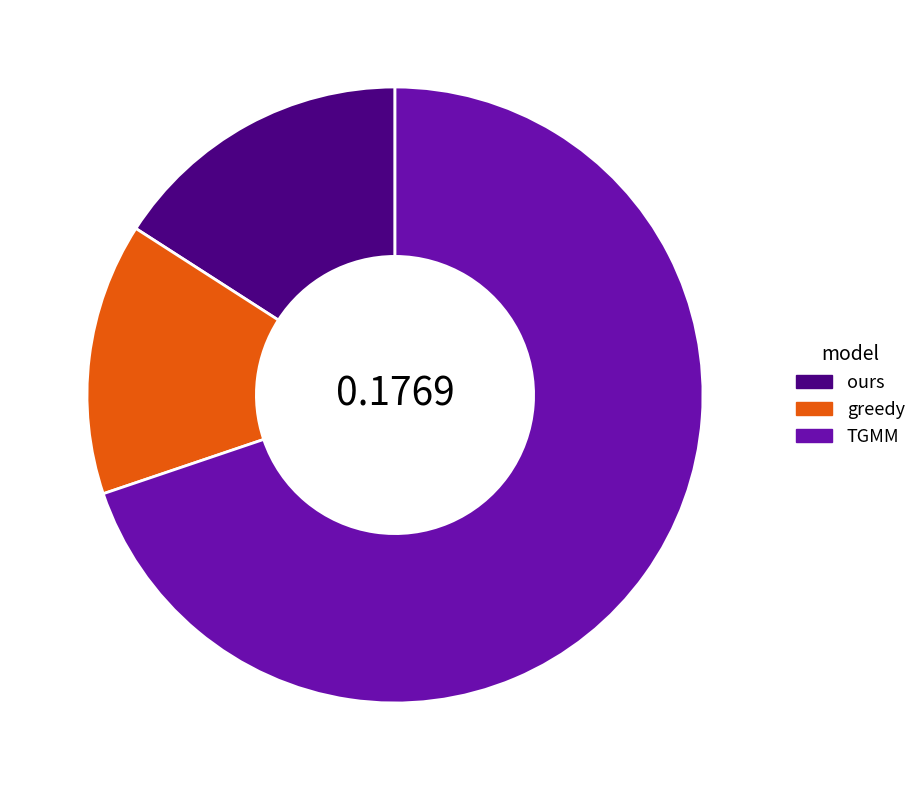

What is the smallest slice in the pie chart?

greedy